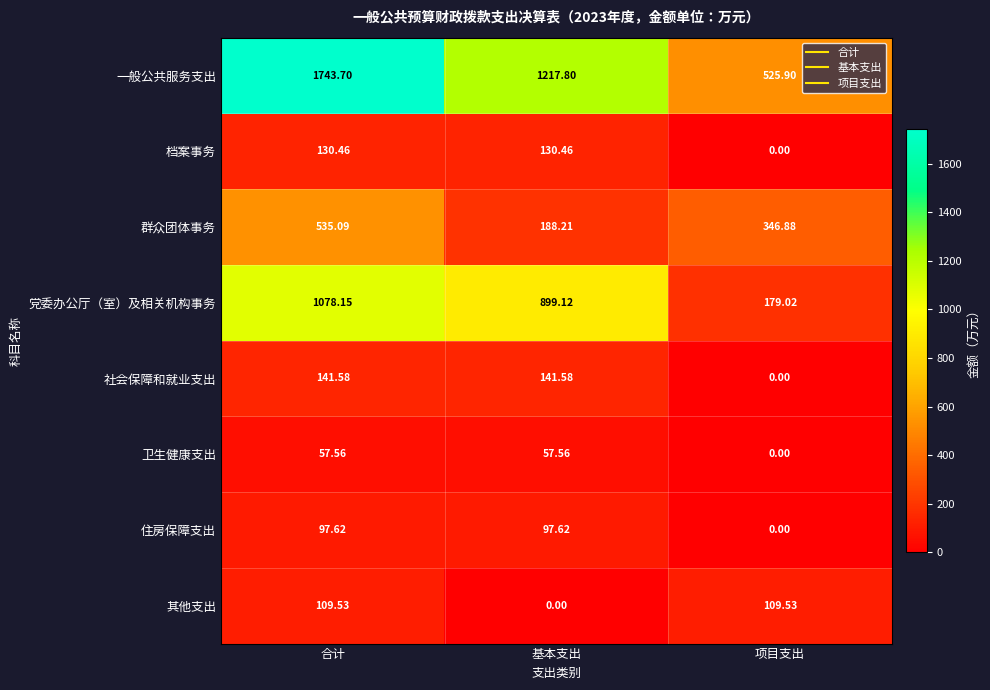

Where does the 社会保障和就业支出 series first go above 141?

合计